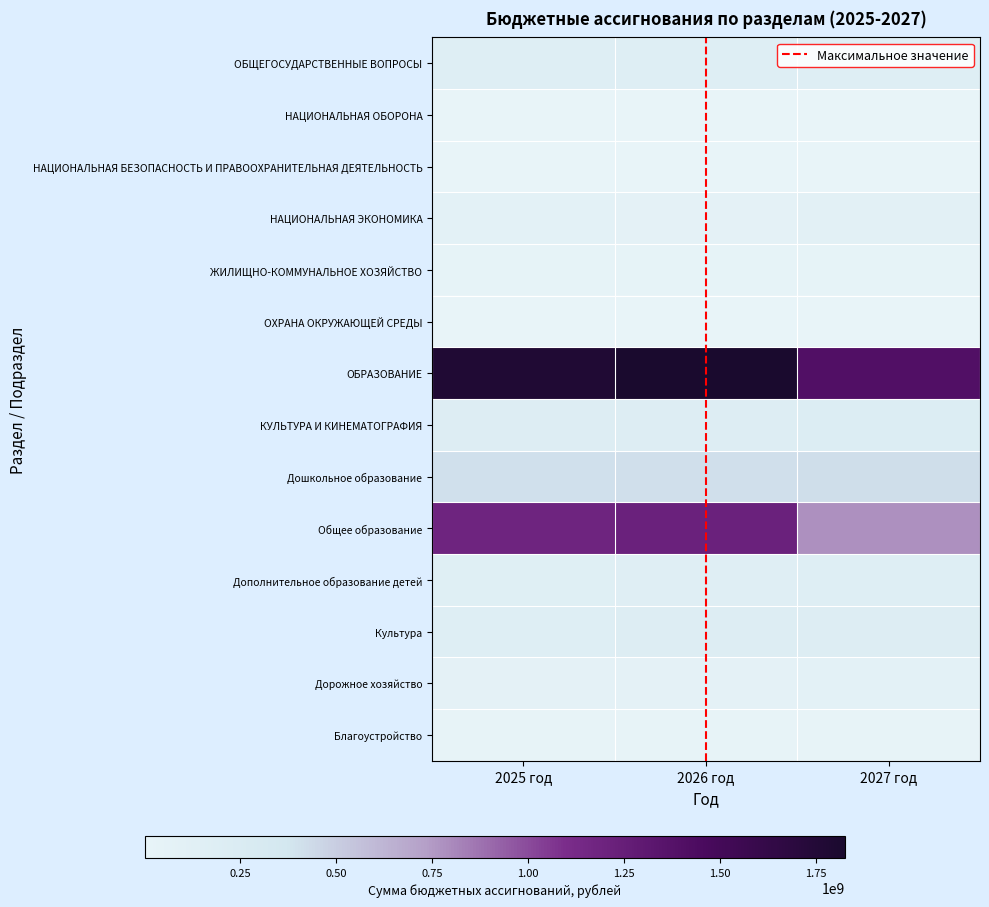

Which has a higher value, 2025 год or 2026 год?

2026 год